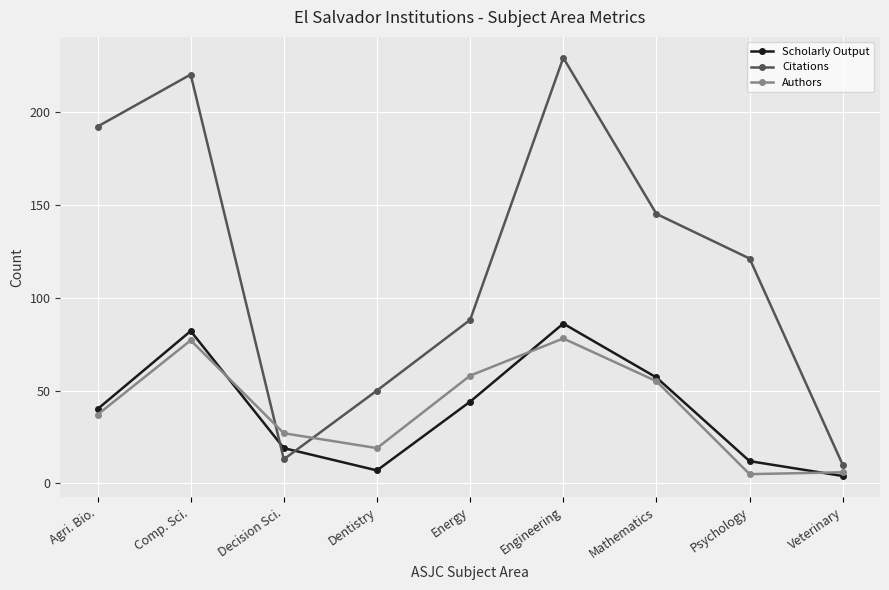

Is the value of Scholarly Output at Mathematics greater than the value of Authors at Decision Sci.?

Yes